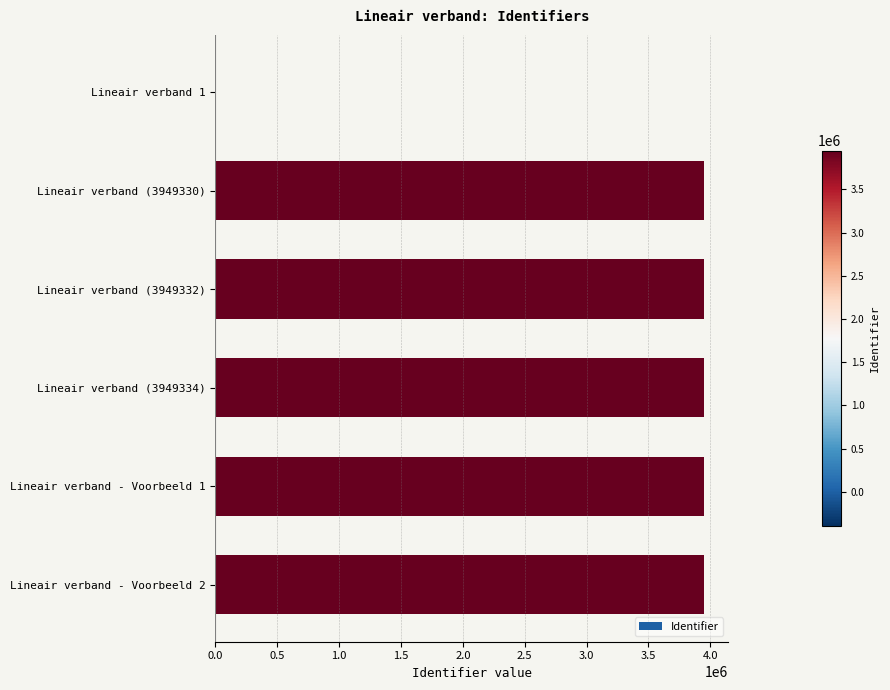

What is the sum of all values?

19746670